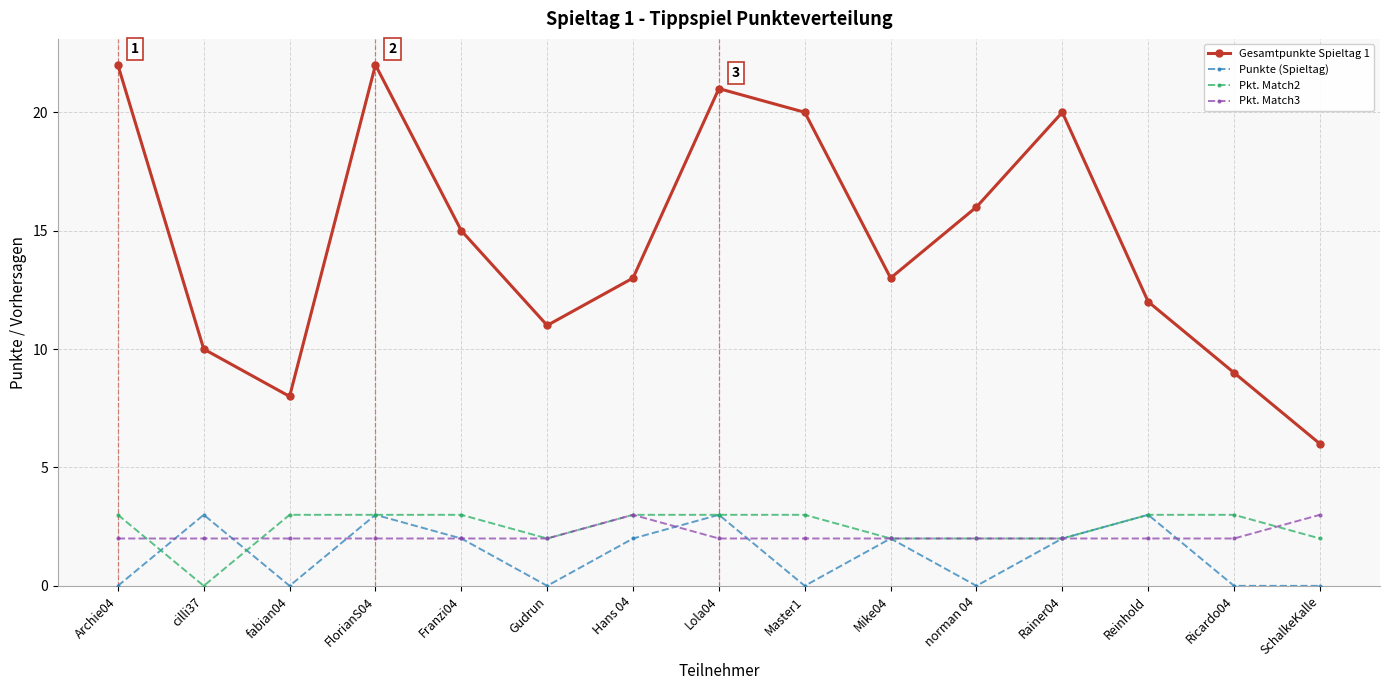

Which series changed the most between Lola04 and Ricardo04?

Gesamtpunkte Spieltag 1